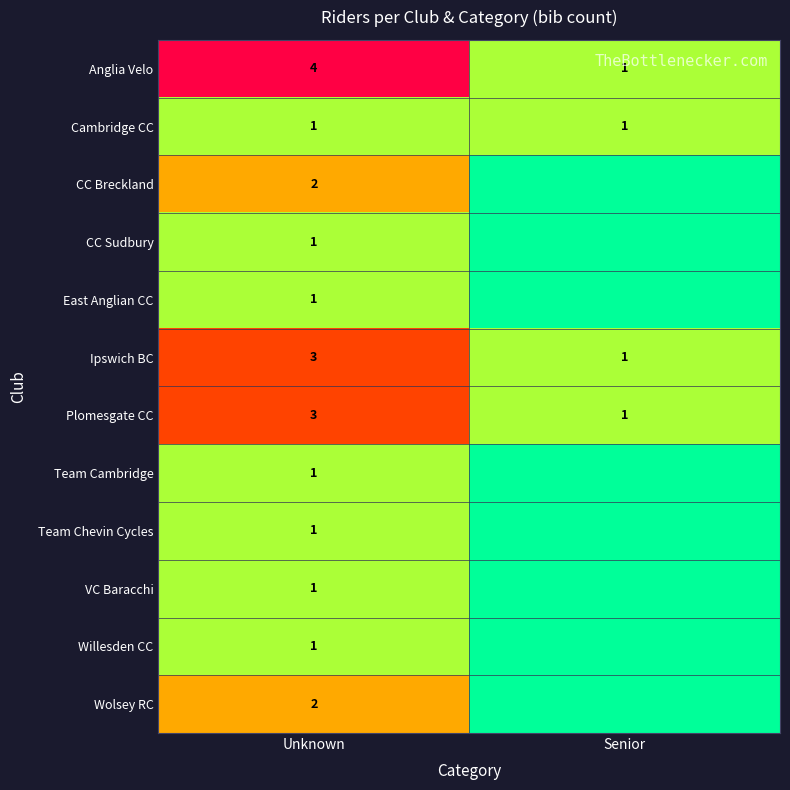

Read the Anglia Velo value at Unknown.

4